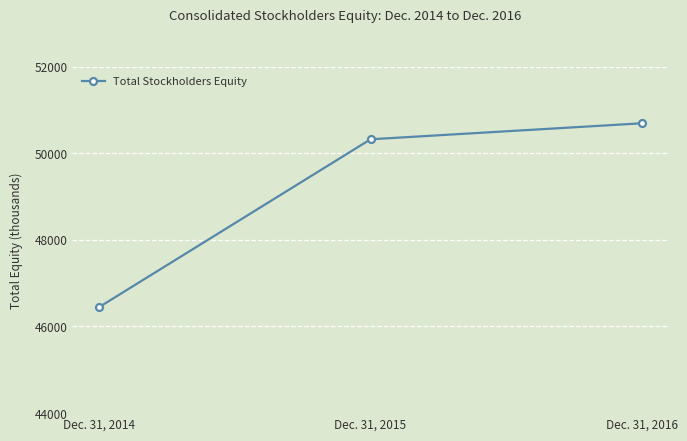

Is it true that the value at Dec. 31, 2014 is 26766?

False